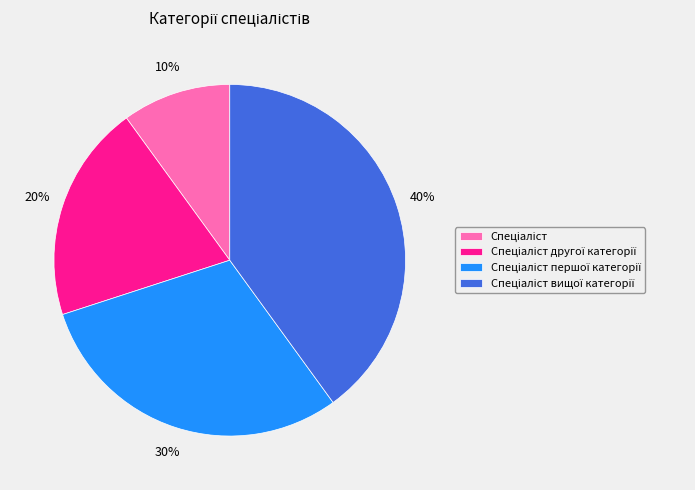

To the nearest percent, what is the difference between the largest and smallest slice percentages?

30%